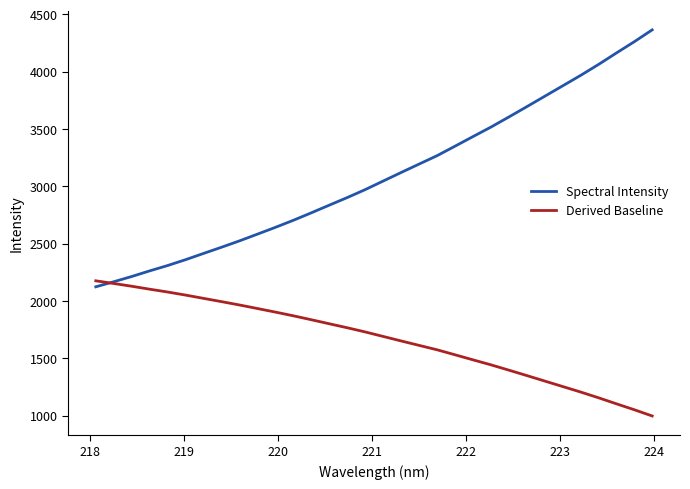

What is the greatest value displayed?

4364.8